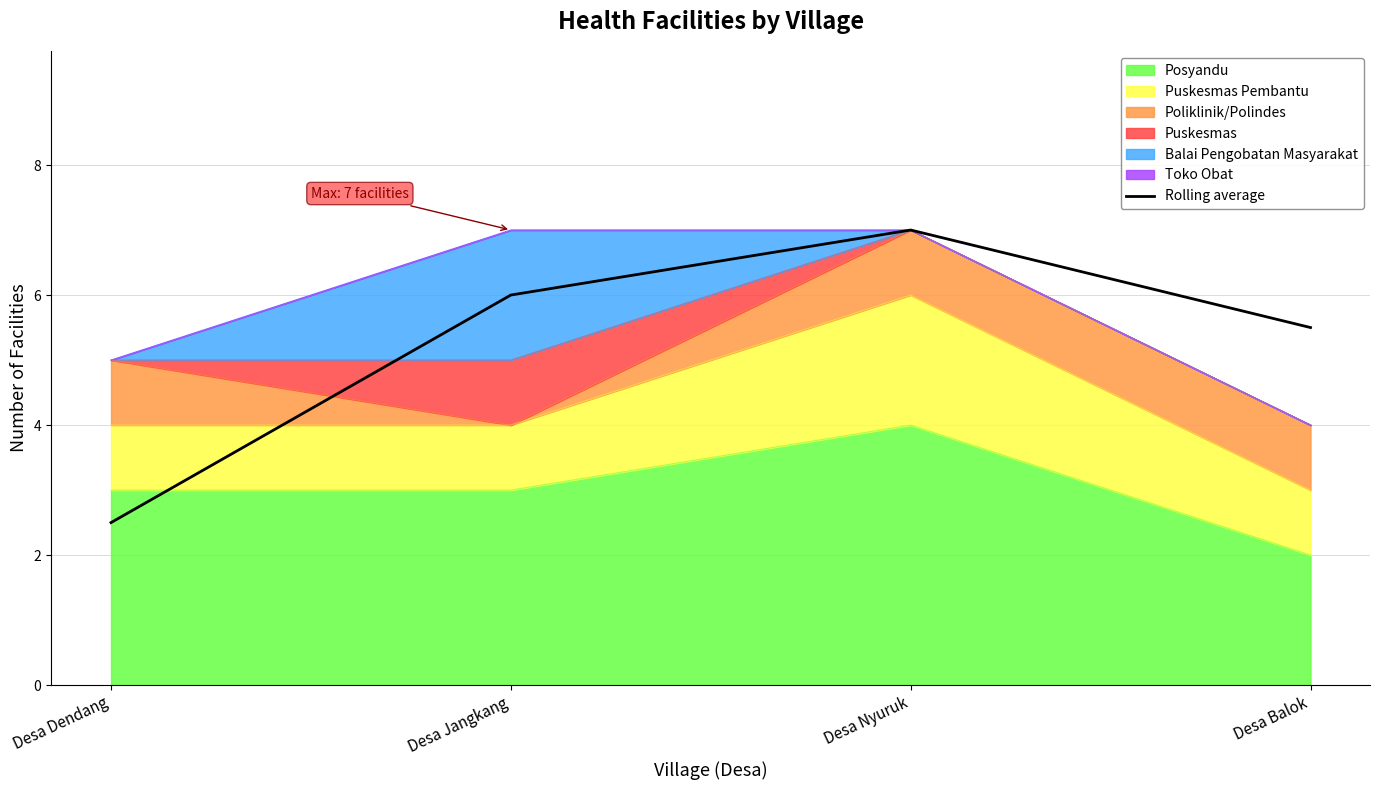

Does the chart display data point markers on the line(s)?

No